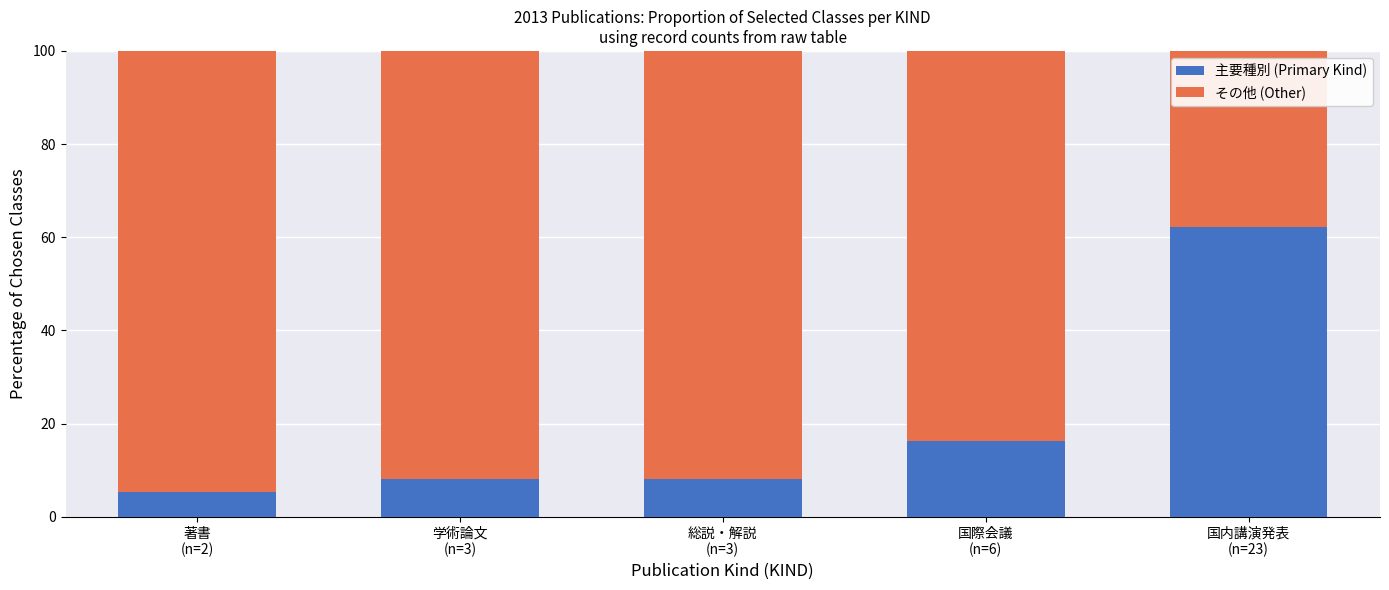

What is the difference between the 主要種別 (Primary Kind) values at 国際会議
(n=6) and 学術論文
(n=3)?

8.1